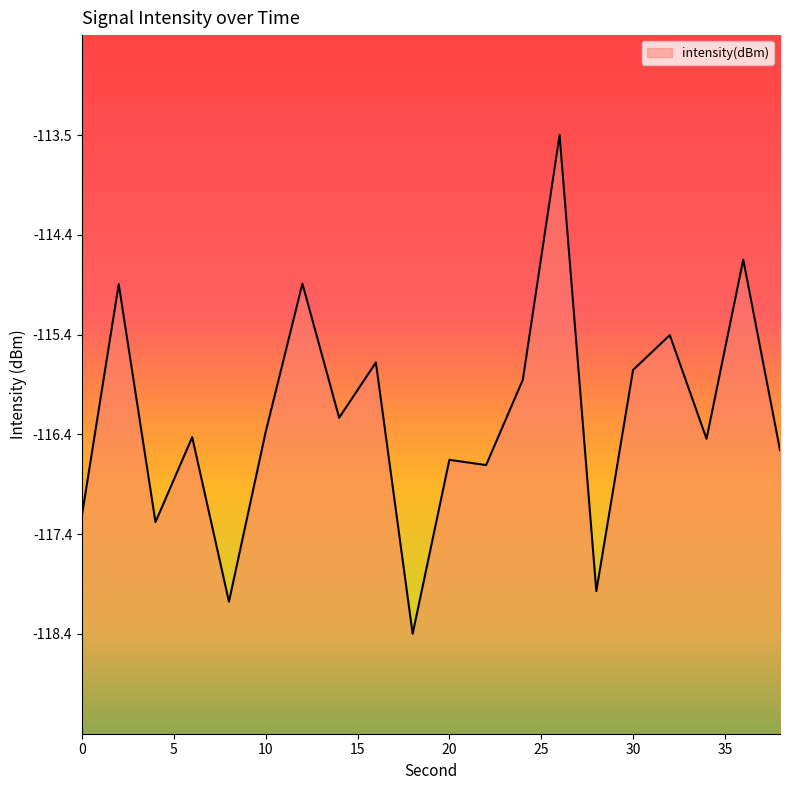

What is the change in value from 32 to 36?

+0.8